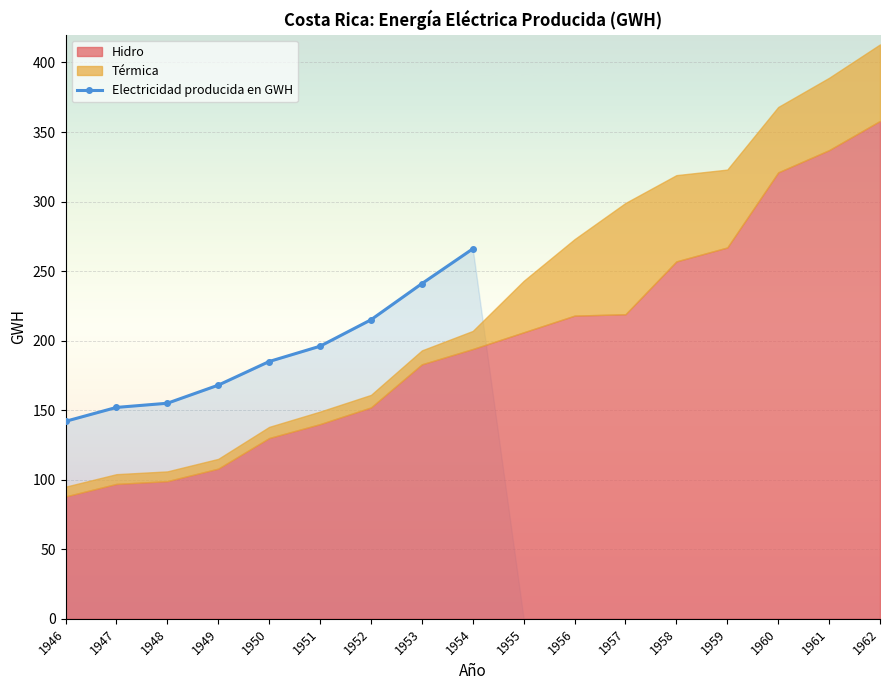

True or false: the data has more than 2 interior local peaks.

False